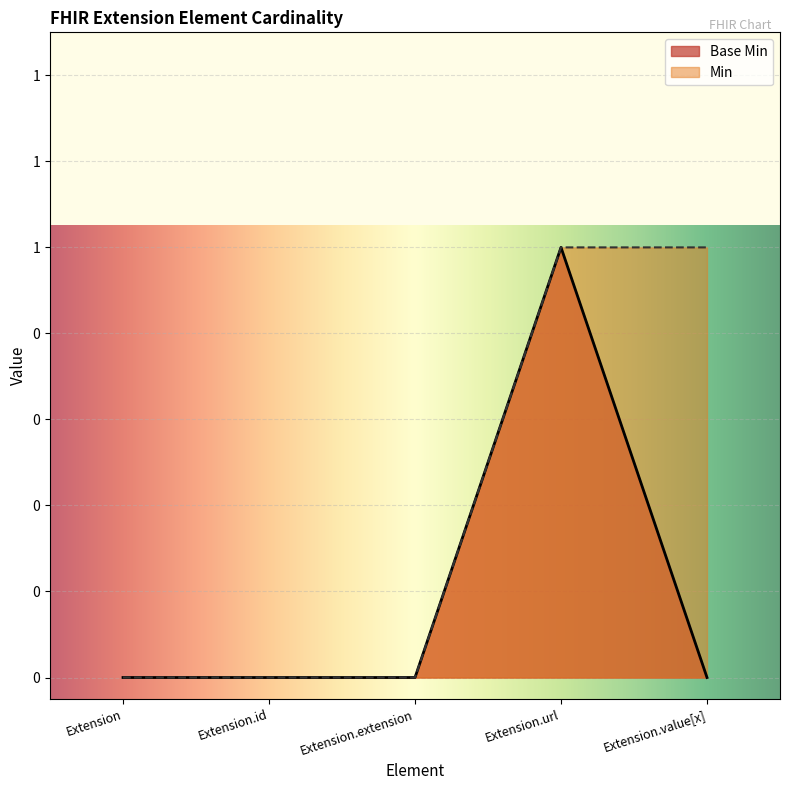

What are all the series names shown in the legend?

Base Min, Min